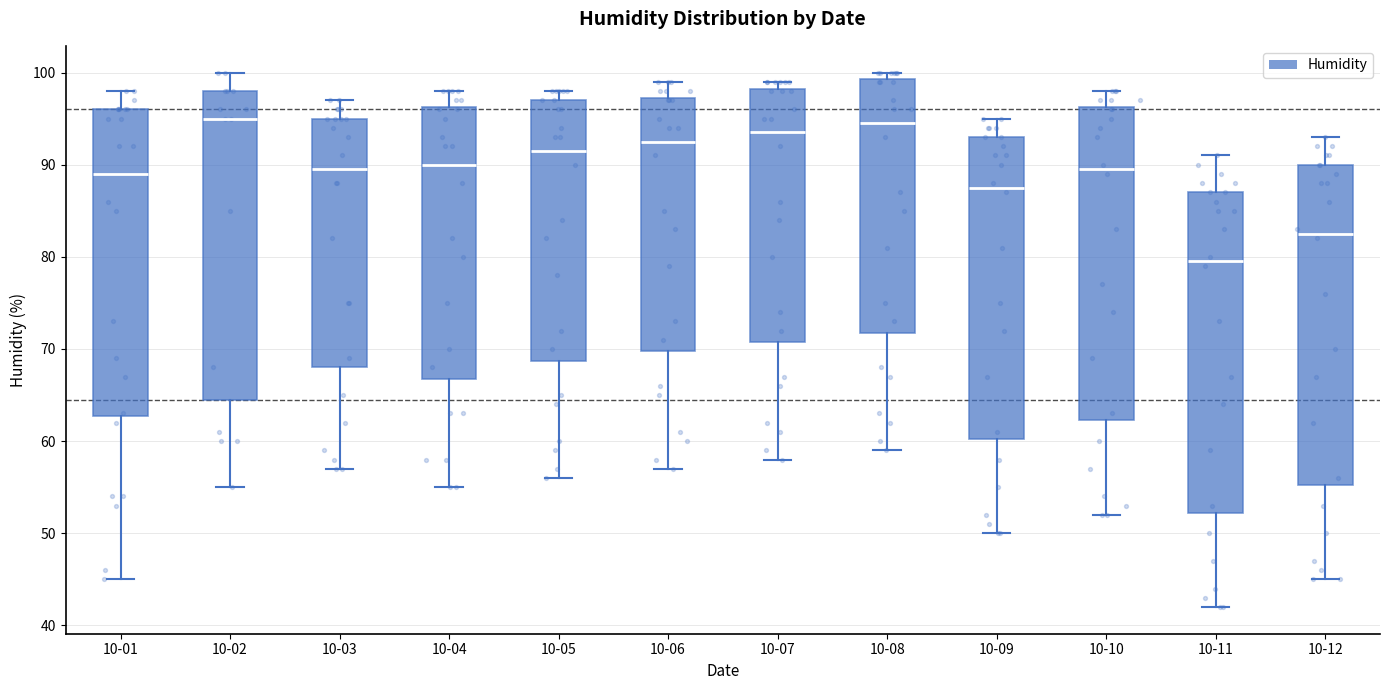

Reading left to right, read every box against the y-axis: the position of its median line, the range the box covers, and the ends of its whiskers. The values are not printed on the chart, so give them approximately, as read against the axis.

10-01: median 89, box 63 to 96, whiskers 45 to 98
10-02: median 95, box 65 to 98, whiskers 55 to 100
10-03: median 90, box 68 to 95, whiskers 57 to 97
10-04: median 90, box 67 to 96, whiskers 55 to 98
10-05: median 92, box 69 to 97, whiskers 56 to 98
10-06: median 93, box 70 to 97, whiskers 57 to 99
10-07: median 94, box 71 to 98, whiskers 58 to 99
10-08: median 95, box 72 to 99, whiskers 59 to 100
10-09: median 88, box 60 to 93, whiskers 50 to 95
10-10: median 90, box 62 to 96, whiskers 52 to 98
10-11: median 80, box 52 to 87, whiskers 42 to 91
10-12: median 83, box 55 to 90, whiskers 45 to 93